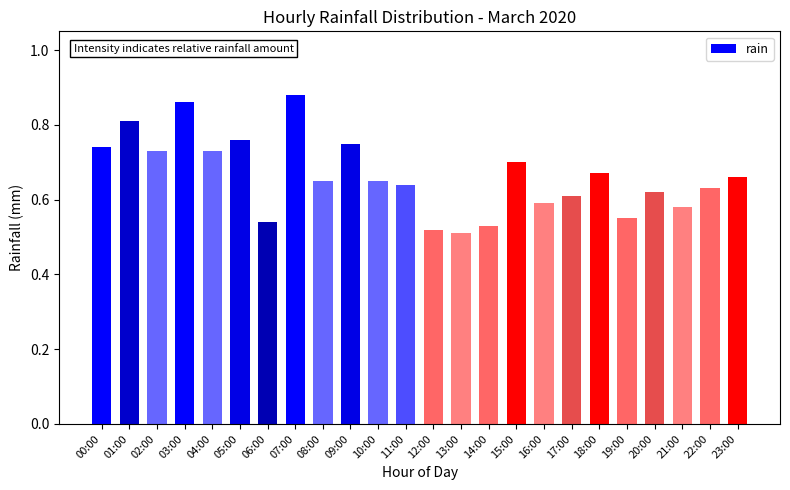

What is the difference between the maximum and minimum values?

0.4